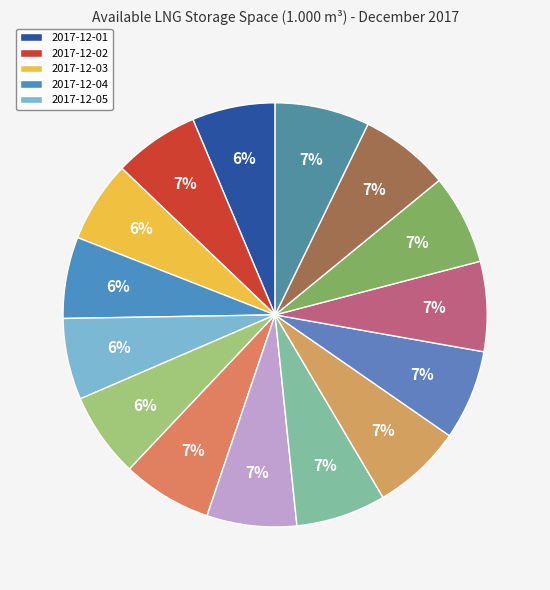

How many slices are in this pie chart?

15